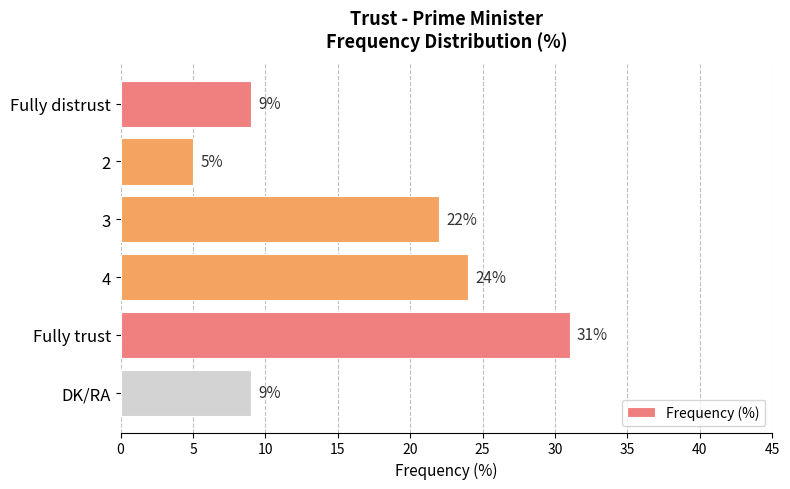

What is the ratio of the value at 4 to the value at Fully distrust?

2.7